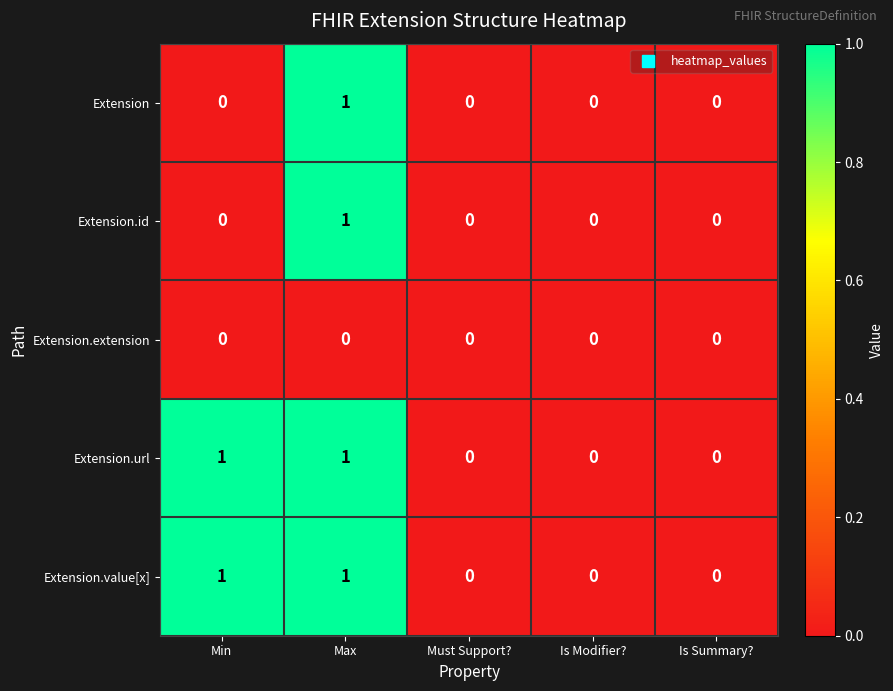

True or false: Extension.value[x] has a value of 0 at Is Summary?.

True